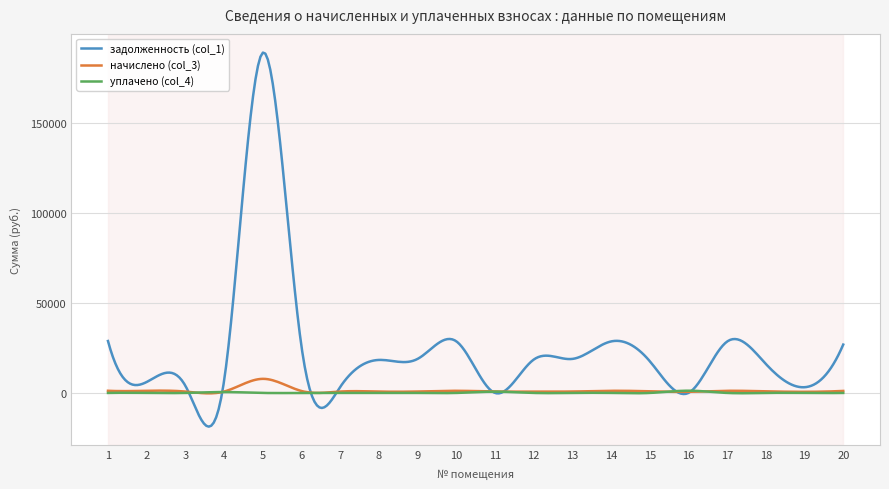

List the series in order of their peak value, highest first.

задолженность (col_1), начислено (col_3), уплачено (col_4)